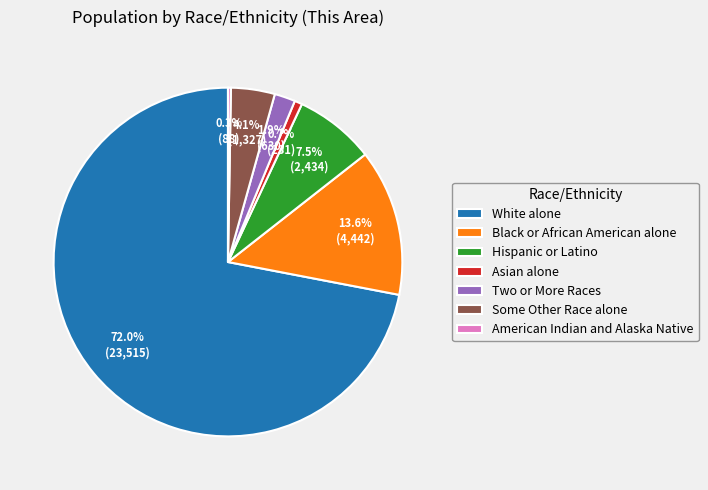

To the nearest percent, what is the average slice percentage?

14%